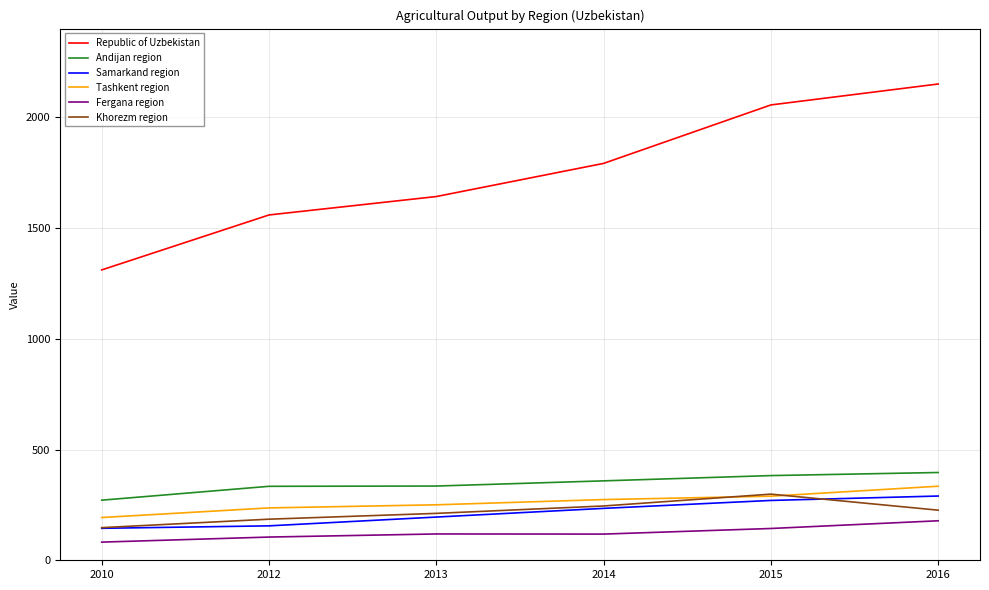

Count the number of categories in the chart.

6